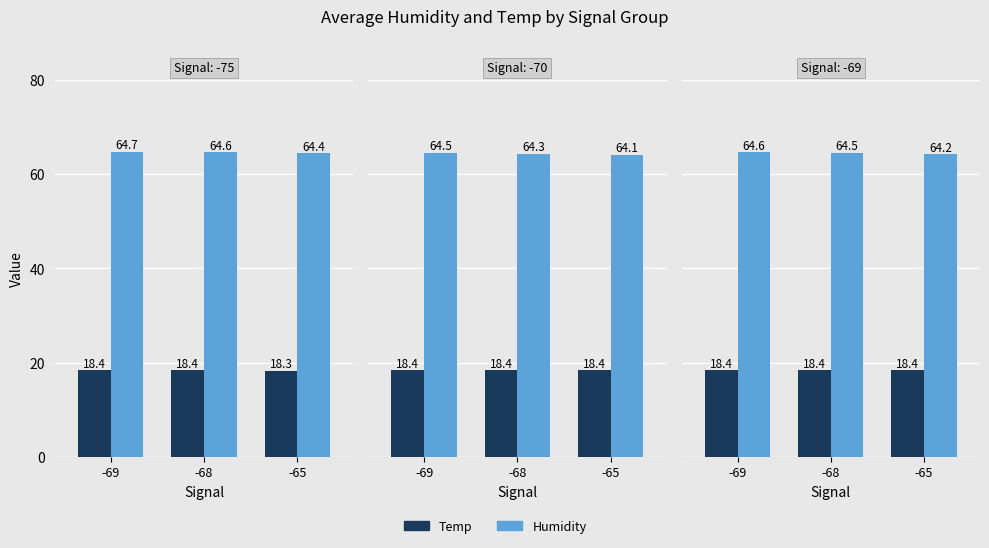

What is the sum of the Humidity values at -68 and -69?

129.1